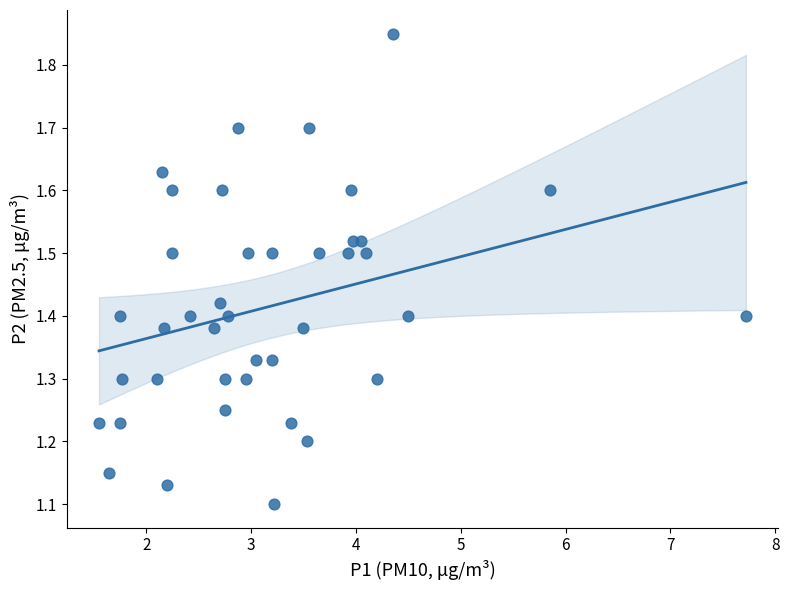

What is the range of X values (max minus min)?

6.2